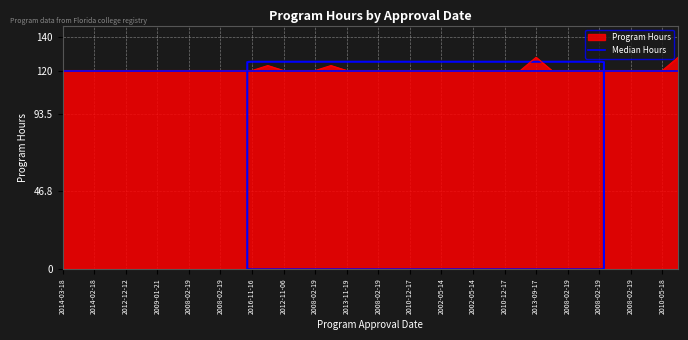

What is the label of the 7th point from the left?

2009-01-21